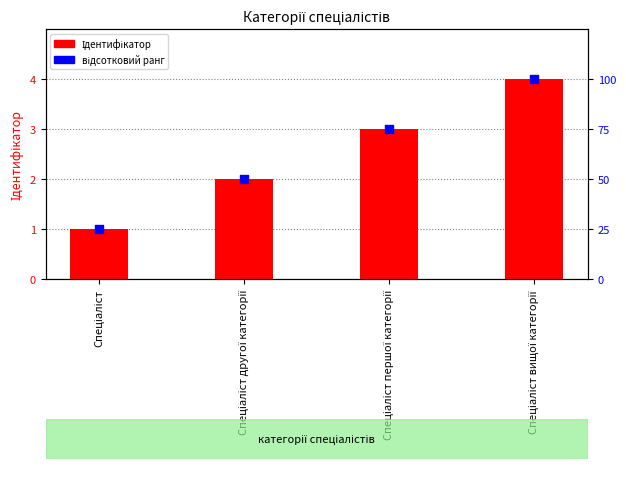

Which series has the largest total across all categories?

відсотковий ранг